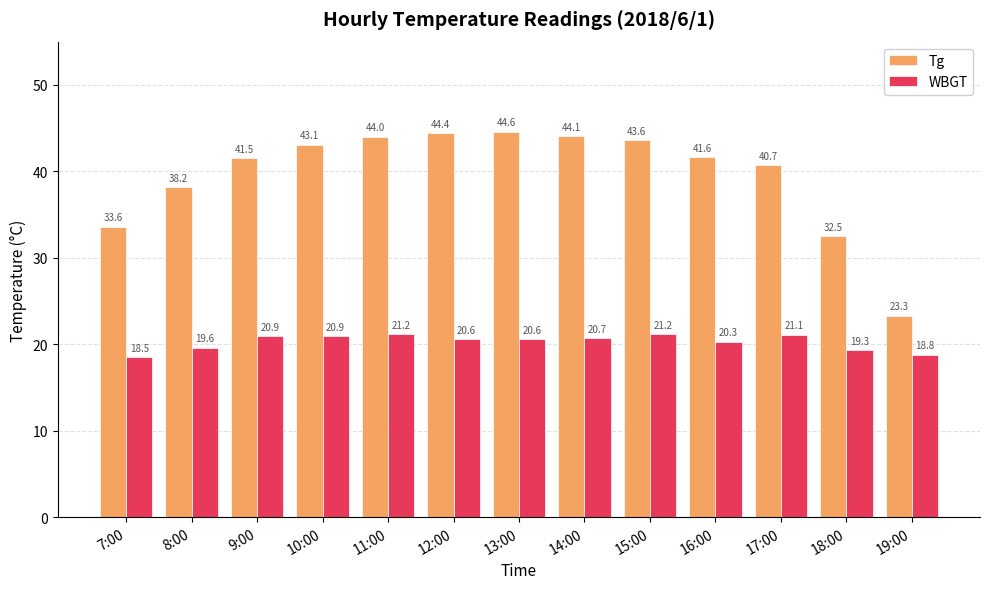

Rank the categories by Tg value from highest to lowest.

13:00, 12:00, 14:00, 11:00, 15:00, 10:00, 16:00, 9:00, 17:00, 8:00, 7:00, 18:00, 19:00